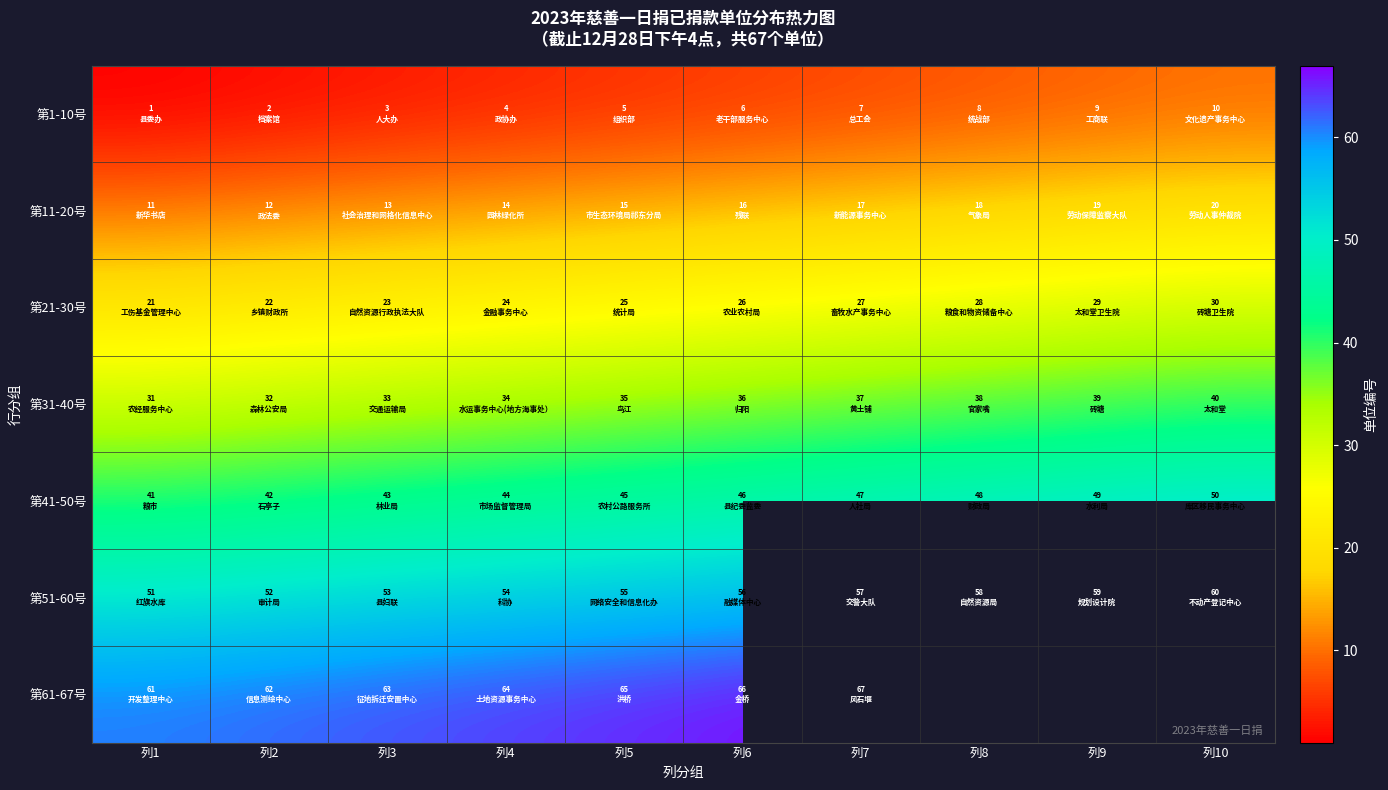

How many series are shown in this chart?

7